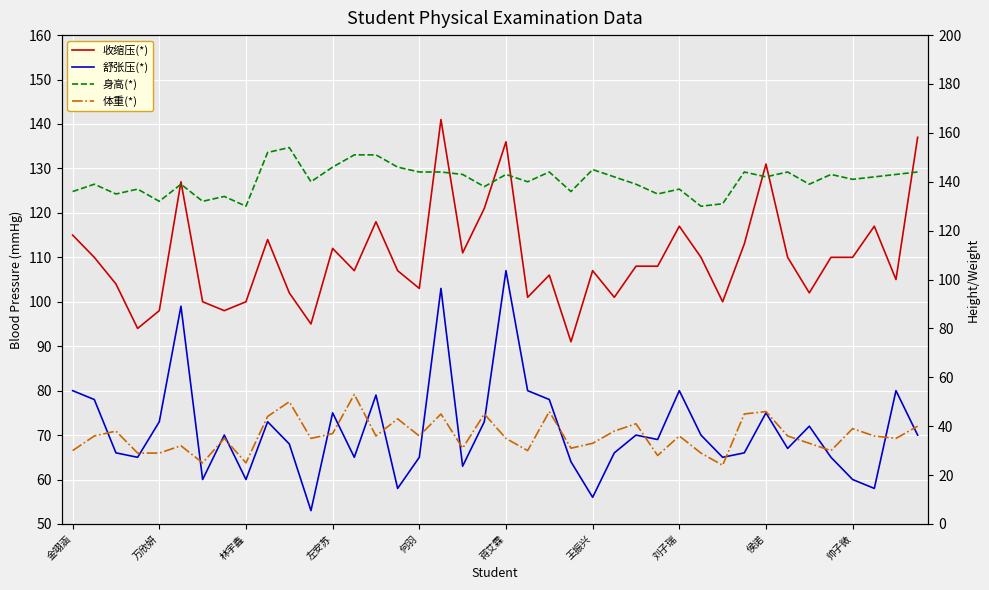

What is the difference between the highest and lowest values at 26?

98